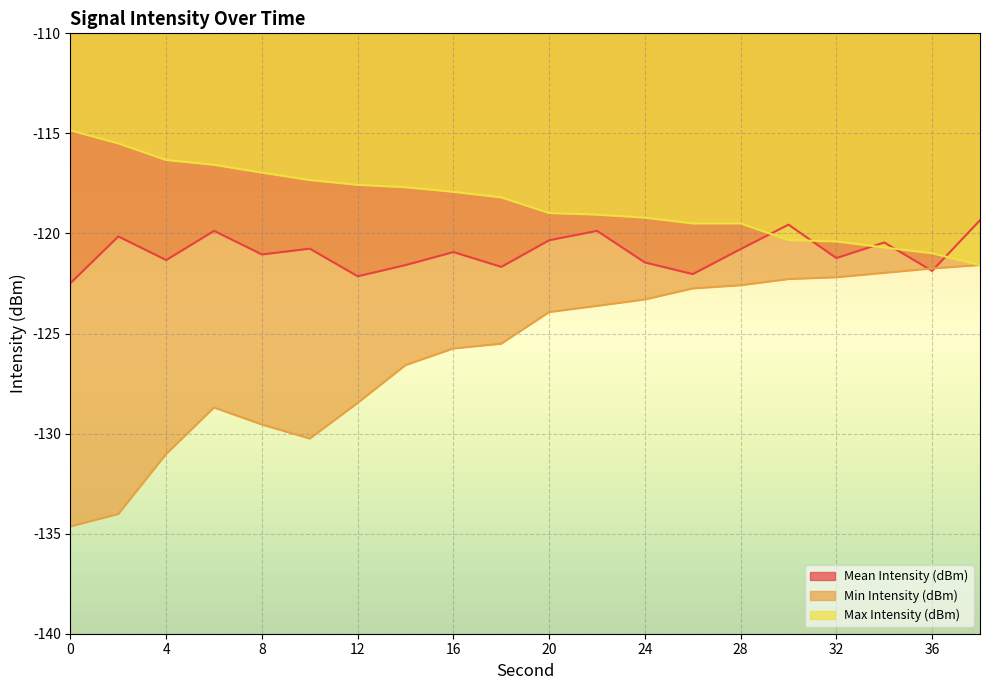

How many values in the Min Intensity (dBm) series exceed -123?

7